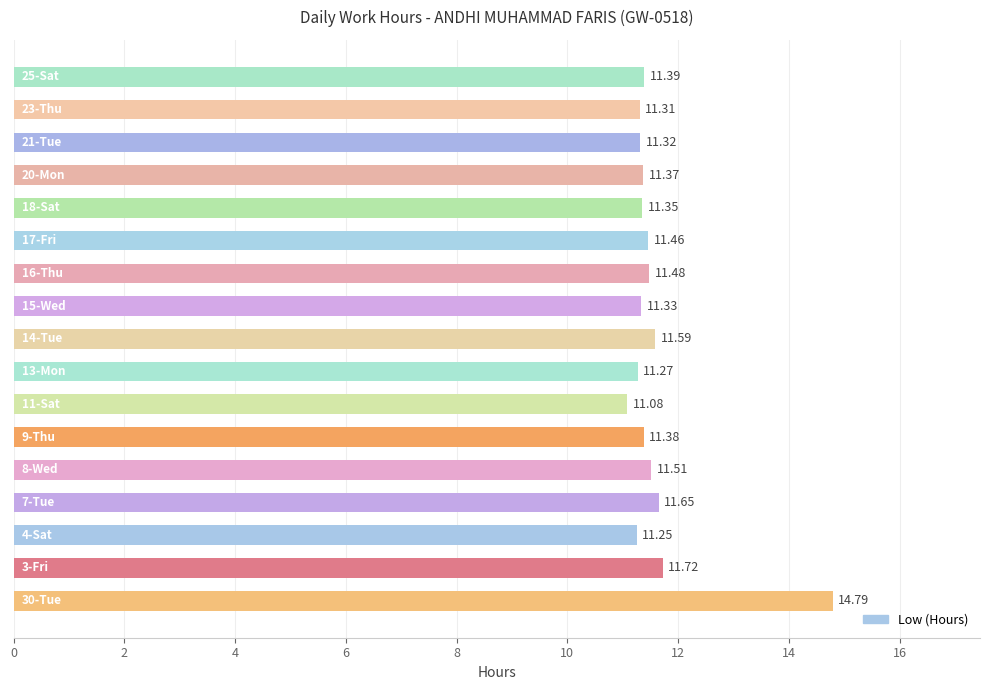

What is the difference between the maximum and second lowest values?

3.5